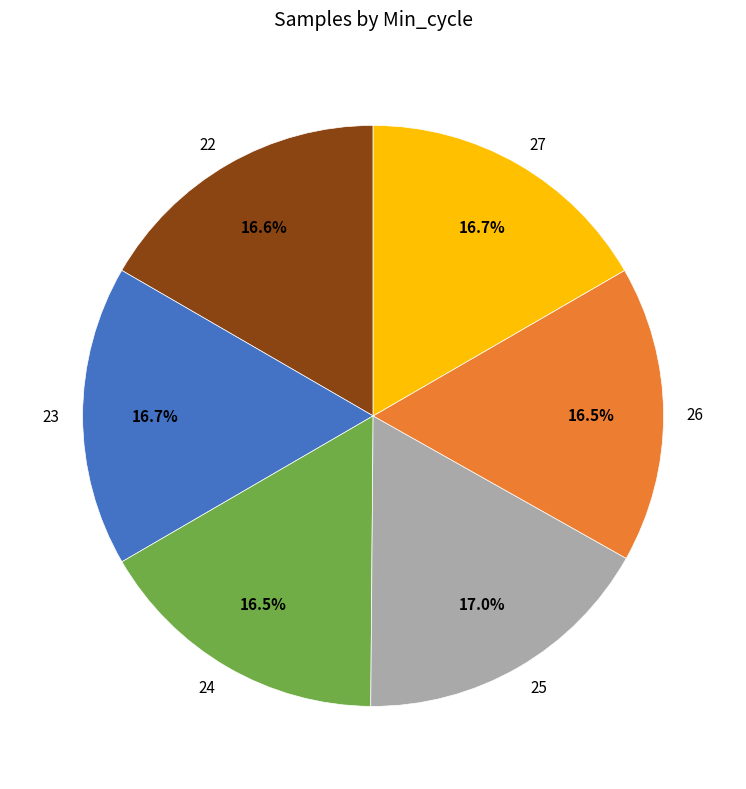

Does 22 account for over 50% of the chart?

No